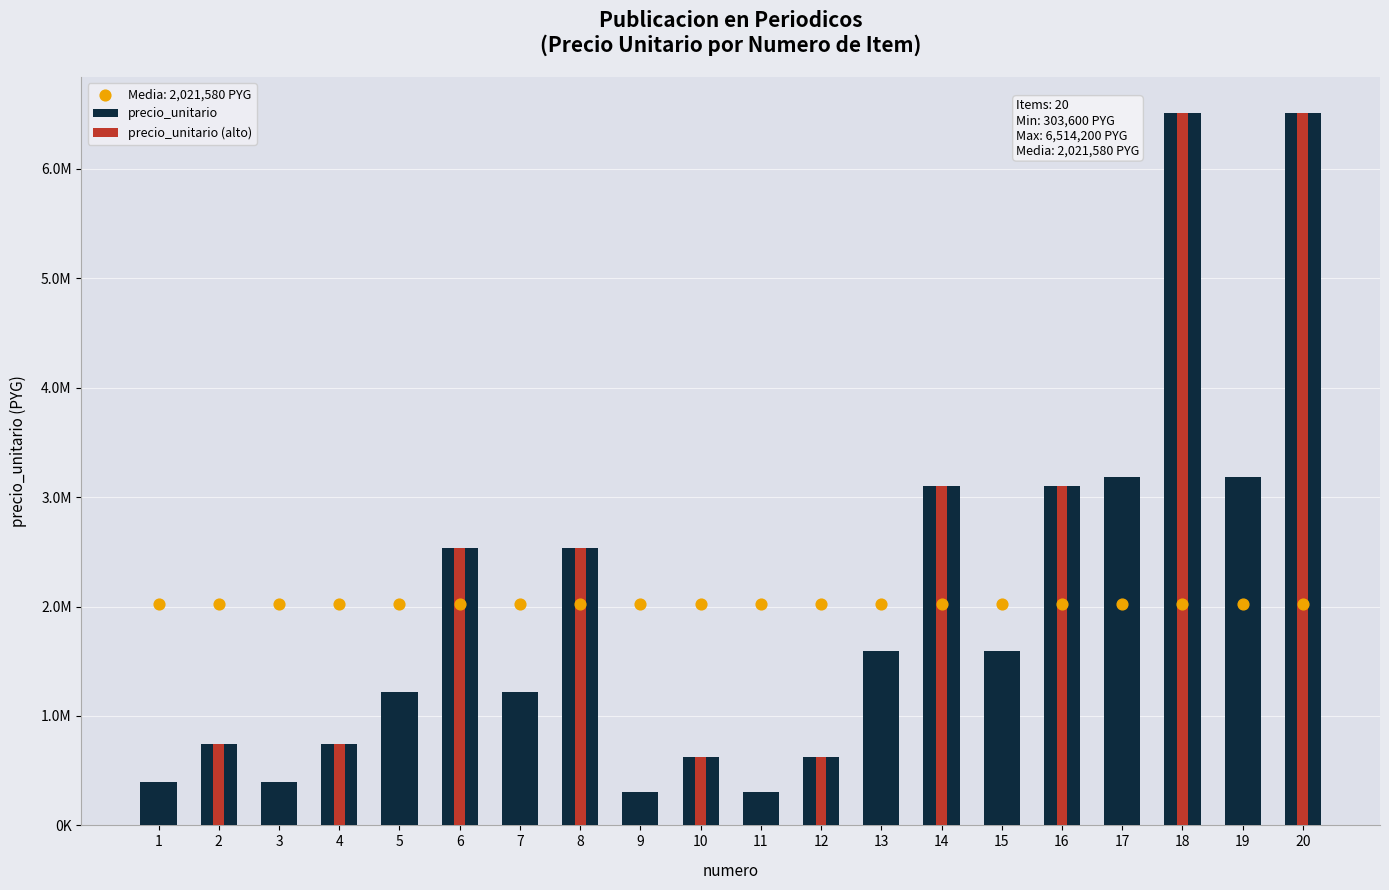

What is the change in value from 2 to 10?

-124080